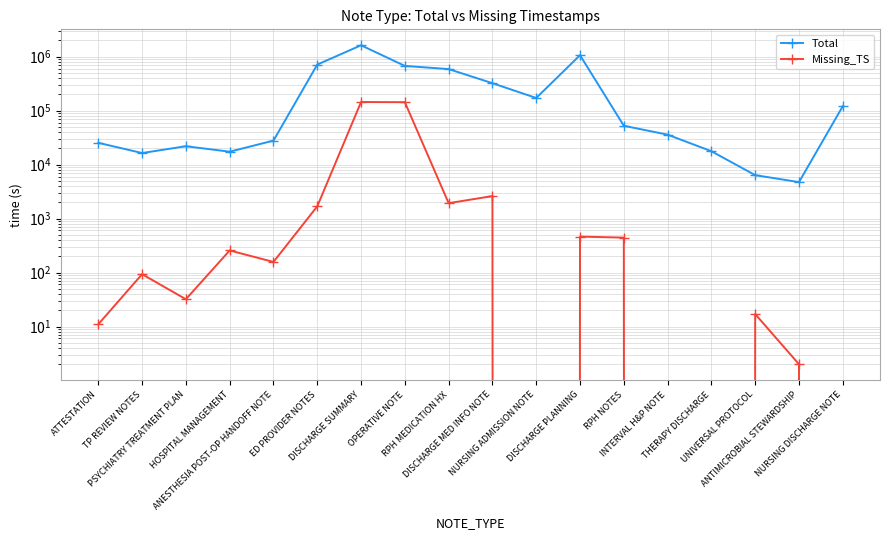

What is the sum of all Total values?

5476948